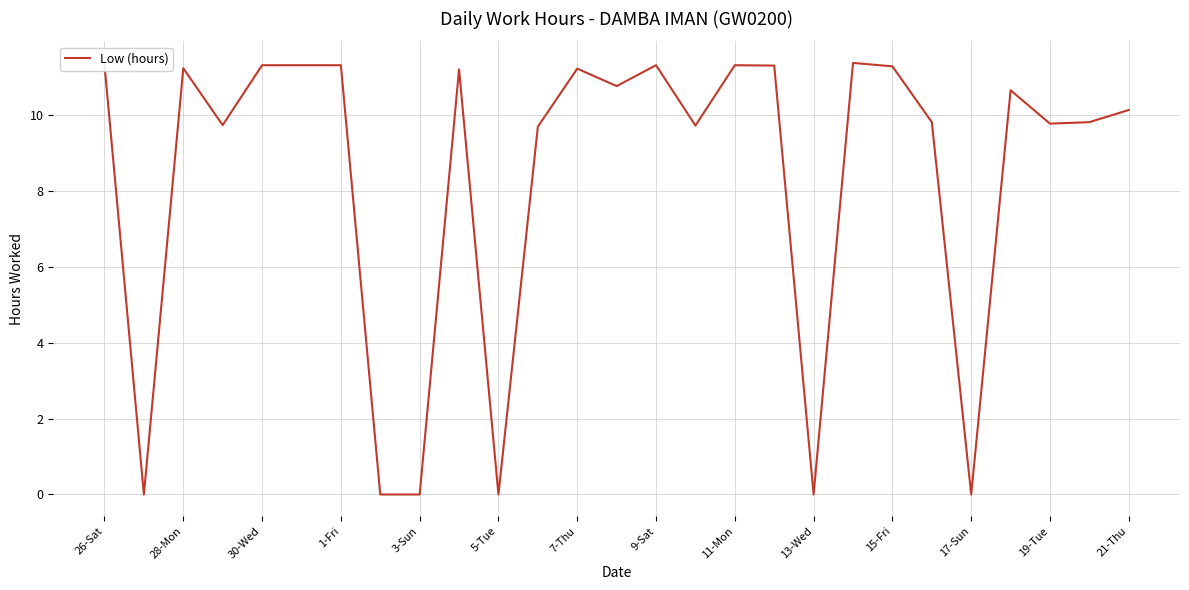

Does the chart display data point markers on the line(s)?

No